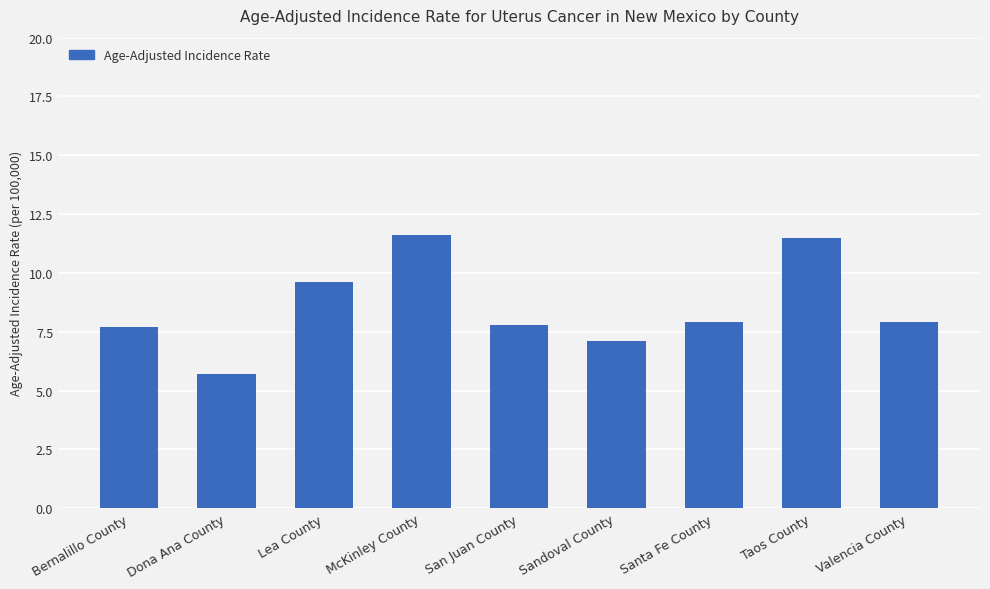

What is the greatest value displayed?

11.6